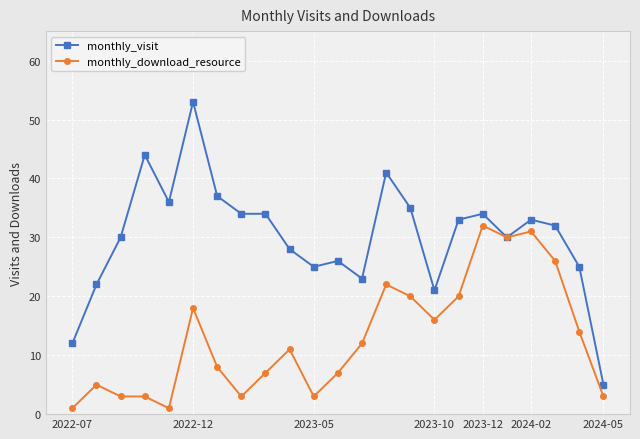

Rank the series by their maximum value, from lowest to highest.

monthly_download_resource, monthly_visit